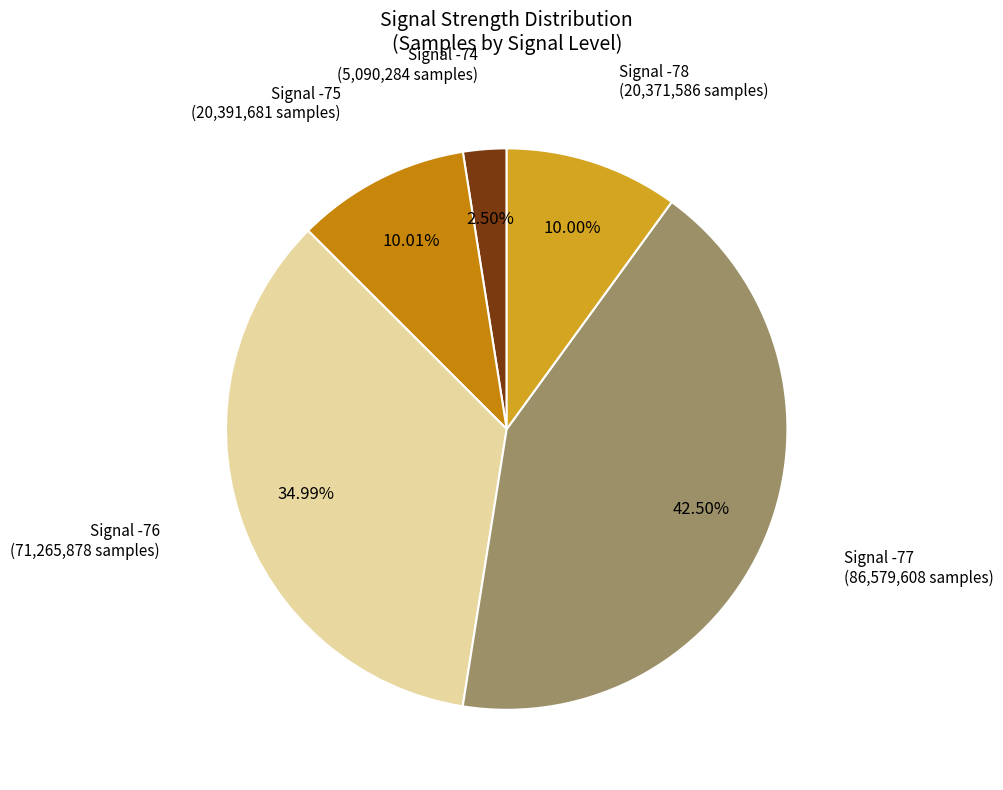

Count the number of slices in the pie.

5